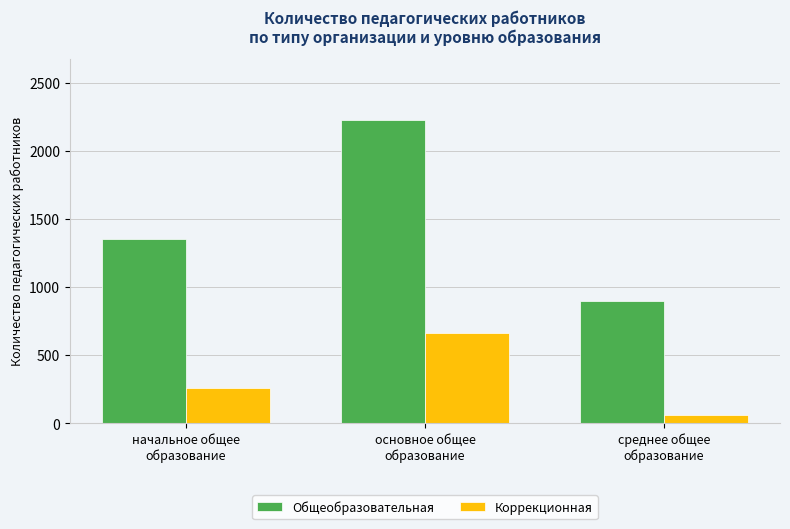

Are the bars grouped side by side (vs. stacked)?

Yes